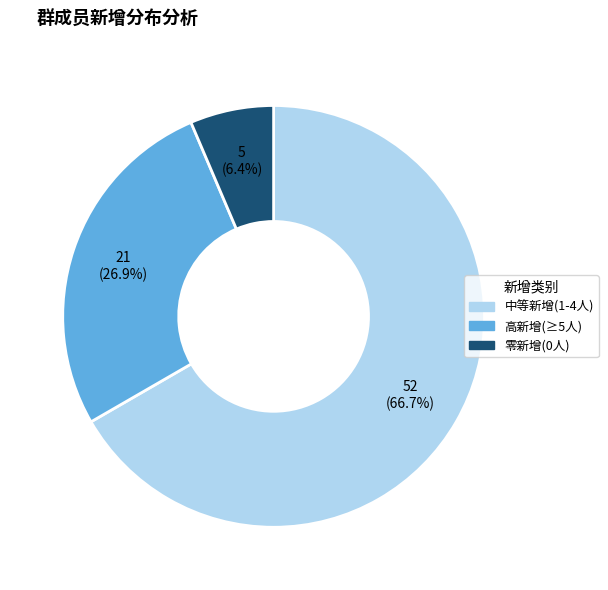

Is there any slice that represents more than half of the pie?

Yes